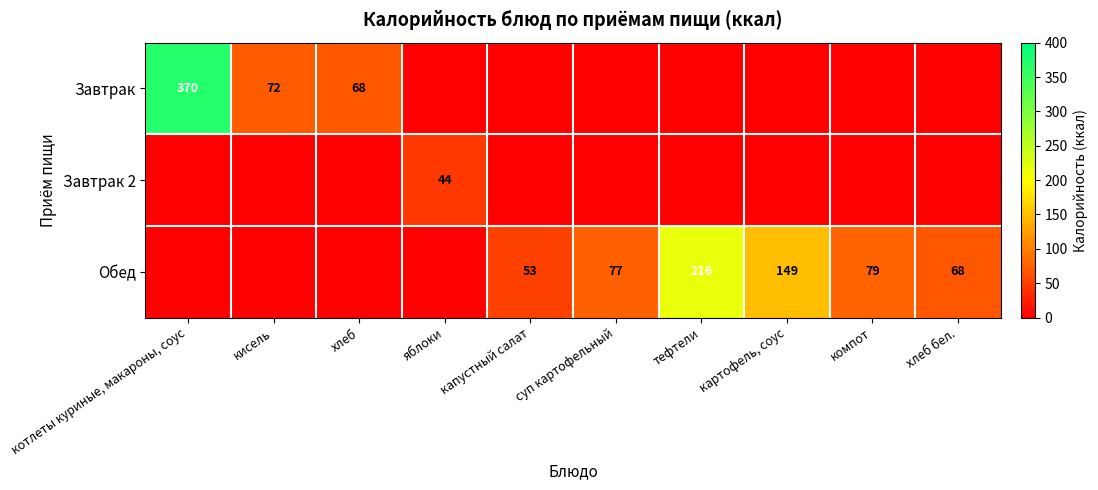

The Обед series shows 91 at капустный салат. True or false?

False